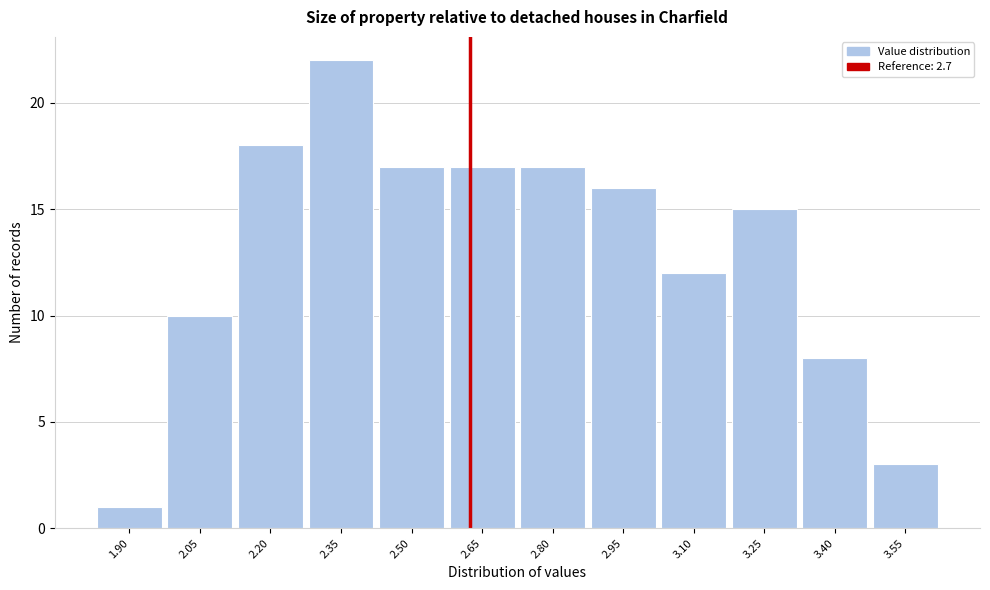

Reading left to right, list all the values displayed in this chart.

1	10	18	22	17	17	17	16	12	15	8	3